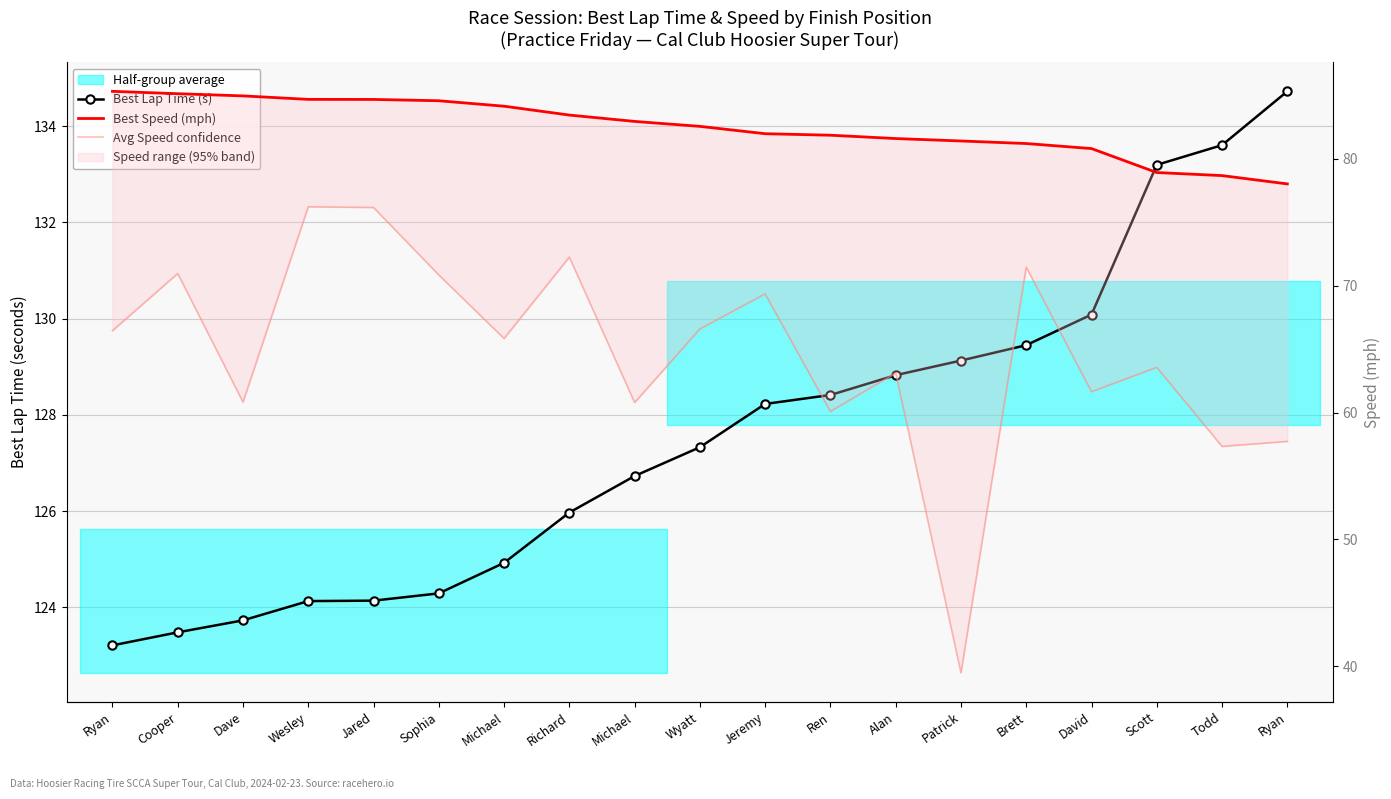

At Patrick, list the series in order from smallest to largest.

Avg Speed confidence, Best Speed (mph), Best Lap Time (s)